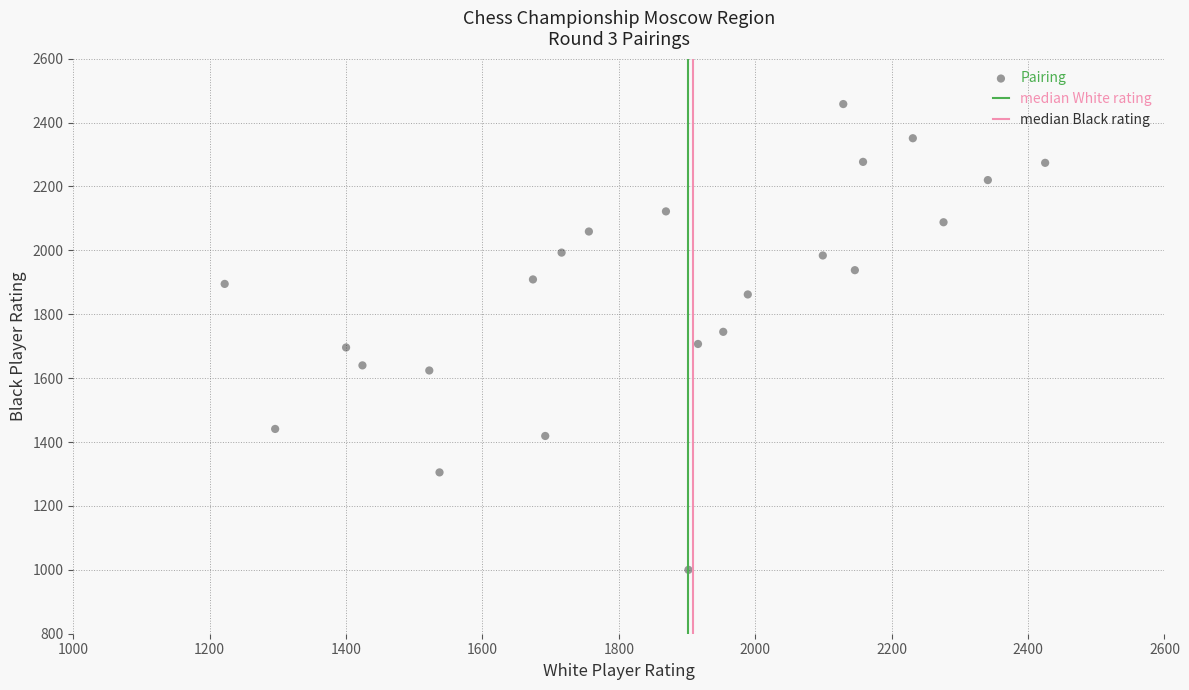

What is the range of X values (max minus min)?

1203